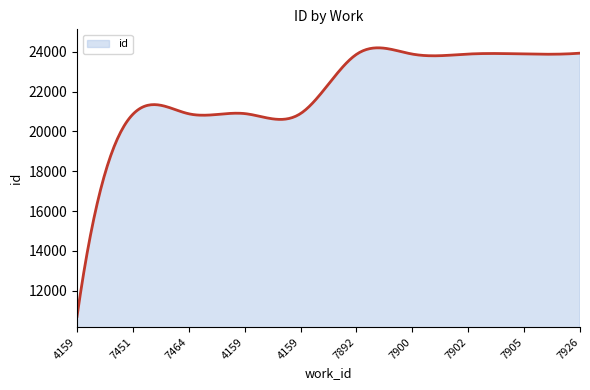

What is the greatest value displayed?

24196.9